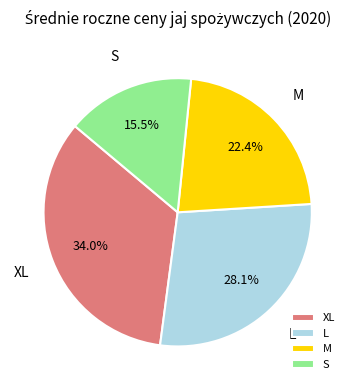

Is there any slice that represents more than half of the pie?

No